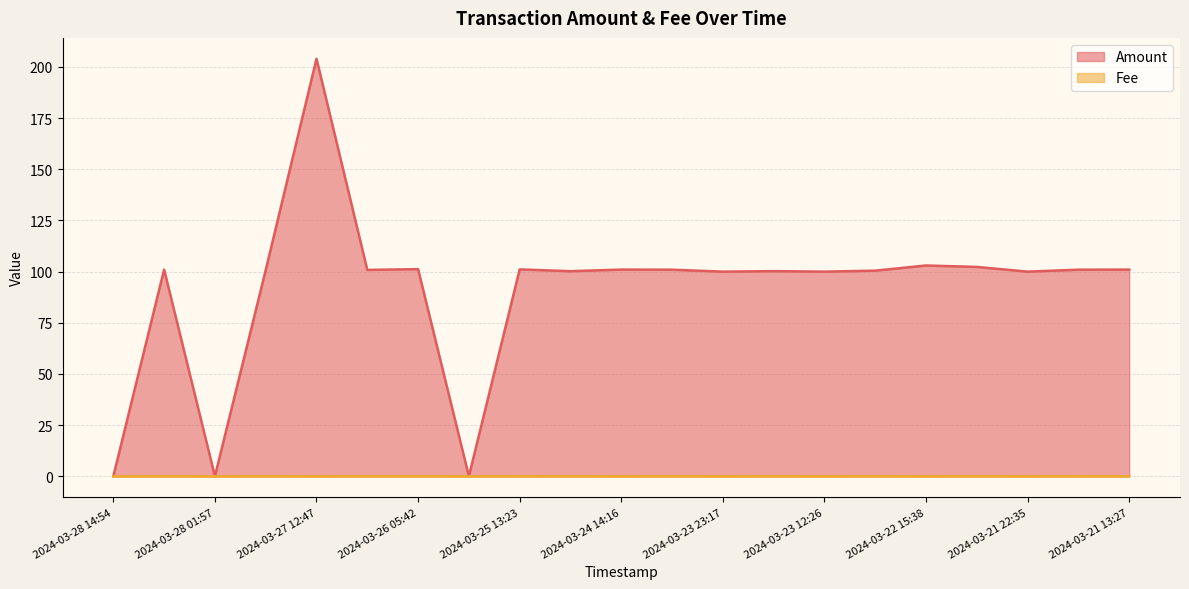

Reading left to right, what are all the values shown in this chart?

Amount: 2024-03-28 14:54=0.0	2024-03-28 13:17=101.0	2024-03-28 01:57=0.0	2024-03-27 17:43=100.7	2024-03-27 12:47=204.0	2024-03-27 01:49=100.8	2024-03-26 05:42=101.2	2024-03-25 14:03=0.0	2024-03-25 13:23=101.1	2024-03-25 00:19=100.2	2024-03-24 14:16=101.0	2024-03-24 10:51=100.9	2024-03-23 23:17=100.0	2024-03-23 18:21=100.2	2024-03-23 12:26=100.0	2024-03-23 02:38=100.5	2024-03-22 15:38=103.0	2024-03-22 09:17=102.3	2024-03-21 22:35=100.0	2024-03-21 21:48=100.9	2024-03-21 13:27=101.0
Fee: 2024-03-28 14:54=0.0	2024-03-28 13:17=0.0	2024-03-28 01:57=0.0	2024-03-27 17:43=0.0	2024-03-27 12:47=0.0	2024-03-27 01:49=0.0	2024-03-26 05:42=0.0	2024-03-25 14:03=0.0	2024-03-25 13:23=0.0	2024-03-25 00:19=0.0	2024-03-24 14:16=0.0	2024-03-24 10:51=0.0	2024-03-23 23:17=0.0	2024-03-23 18:21=0.0	2024-03-23 12:26=0.0	2024-03-23 02:38=0.0	2024-03-22 15:38=0.0	2024-03-22 09:17=0.0	2024-03-21 22:35=0.0	2024-03-21 21:48=0.0	2024-03-21 13:27=0.0